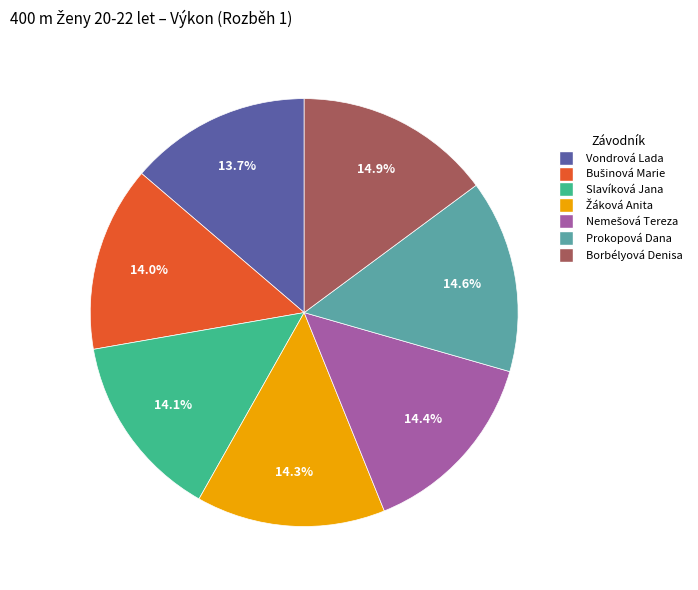

Combined, what portion of the pie is Borbélyová Denisa and Prokopová Dana?

29.5%